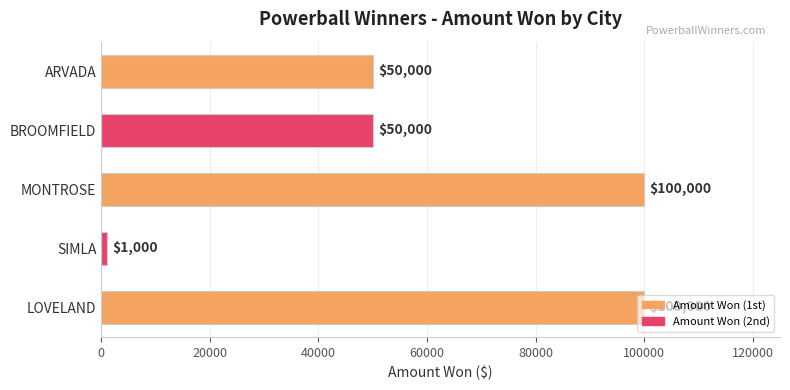

Count the values in the range 50000 to 100000.

4